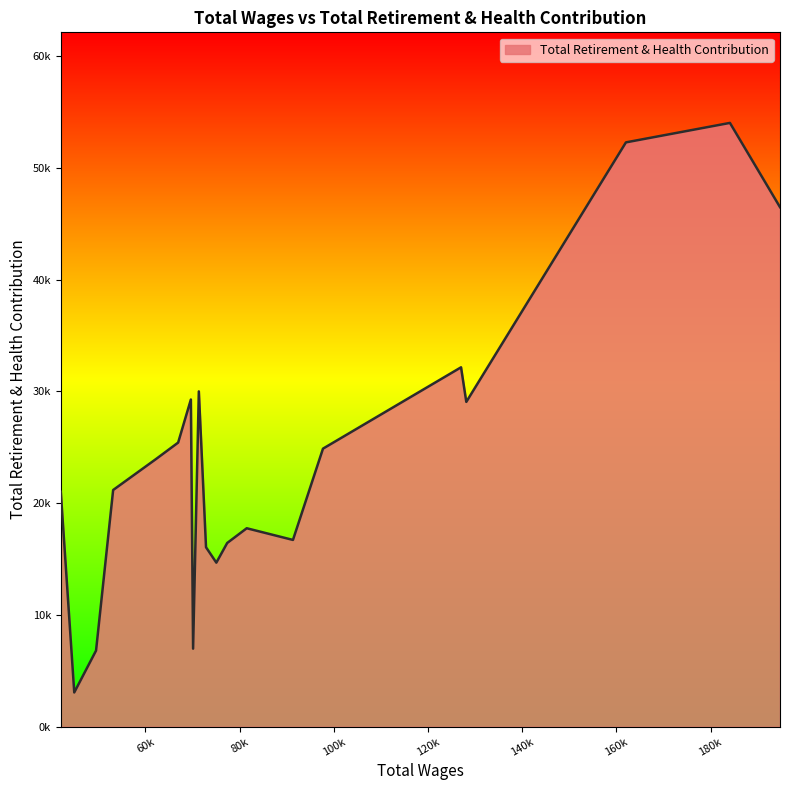

Does the chart have visible grid lines?

No